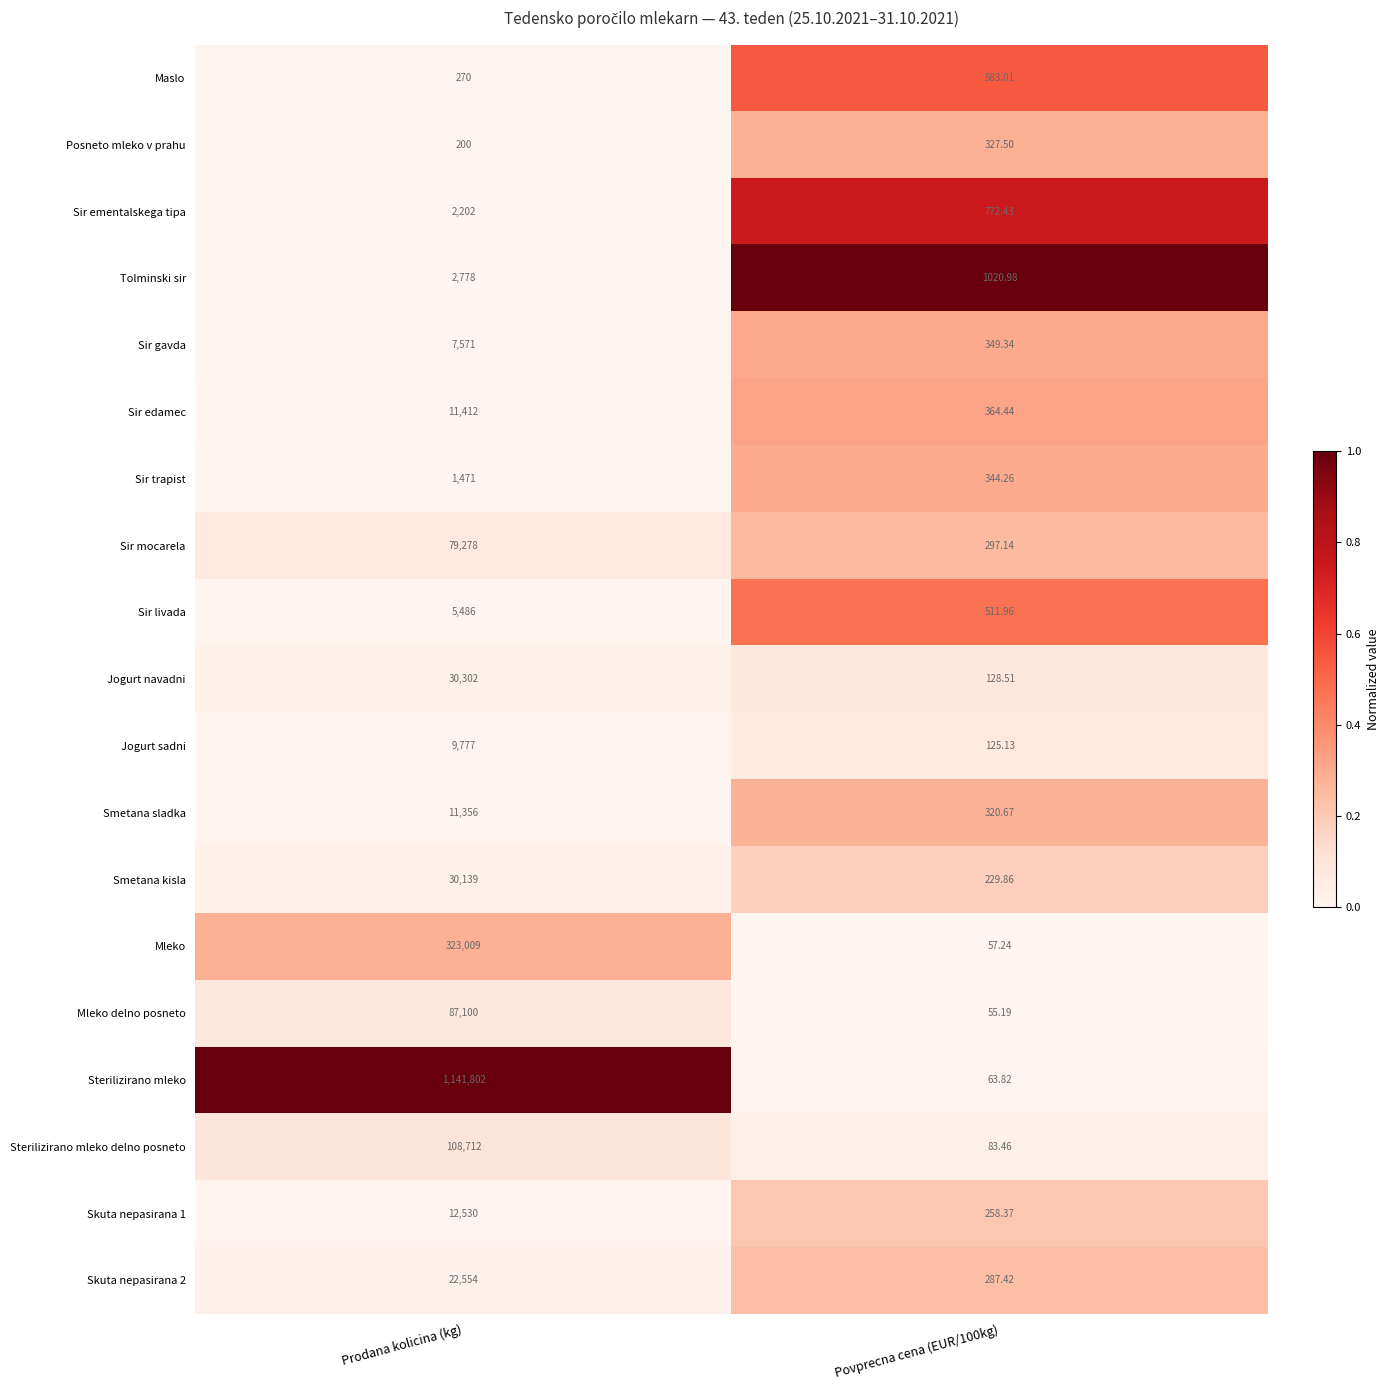

Between Prodana kolicina (kg) and Povprecna cena (EUR/100kg), which series saw the biggest shift?

Sterilizirano mleko